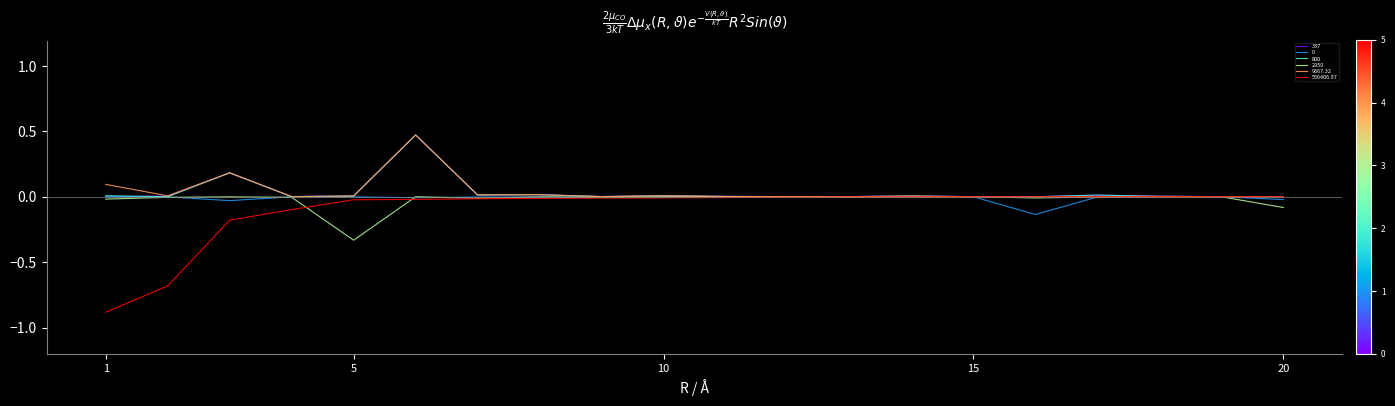

Which series has the largest range (max minus min)?

556406.97